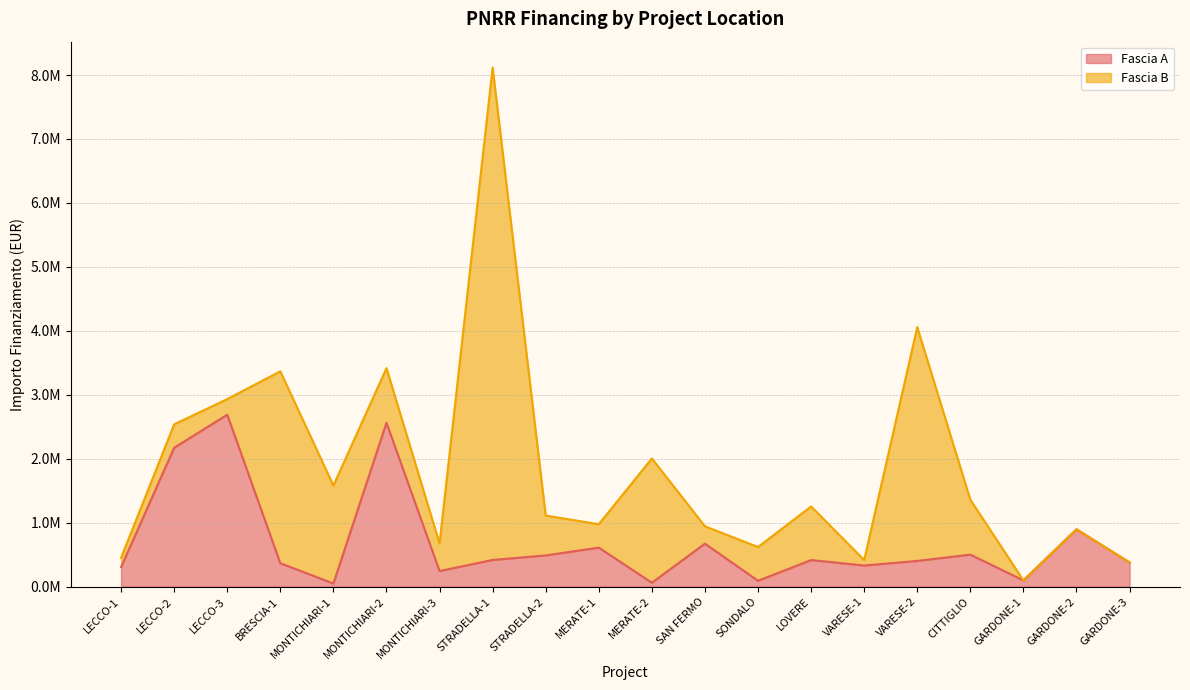

Read the value at LECCO-1.

305000.0